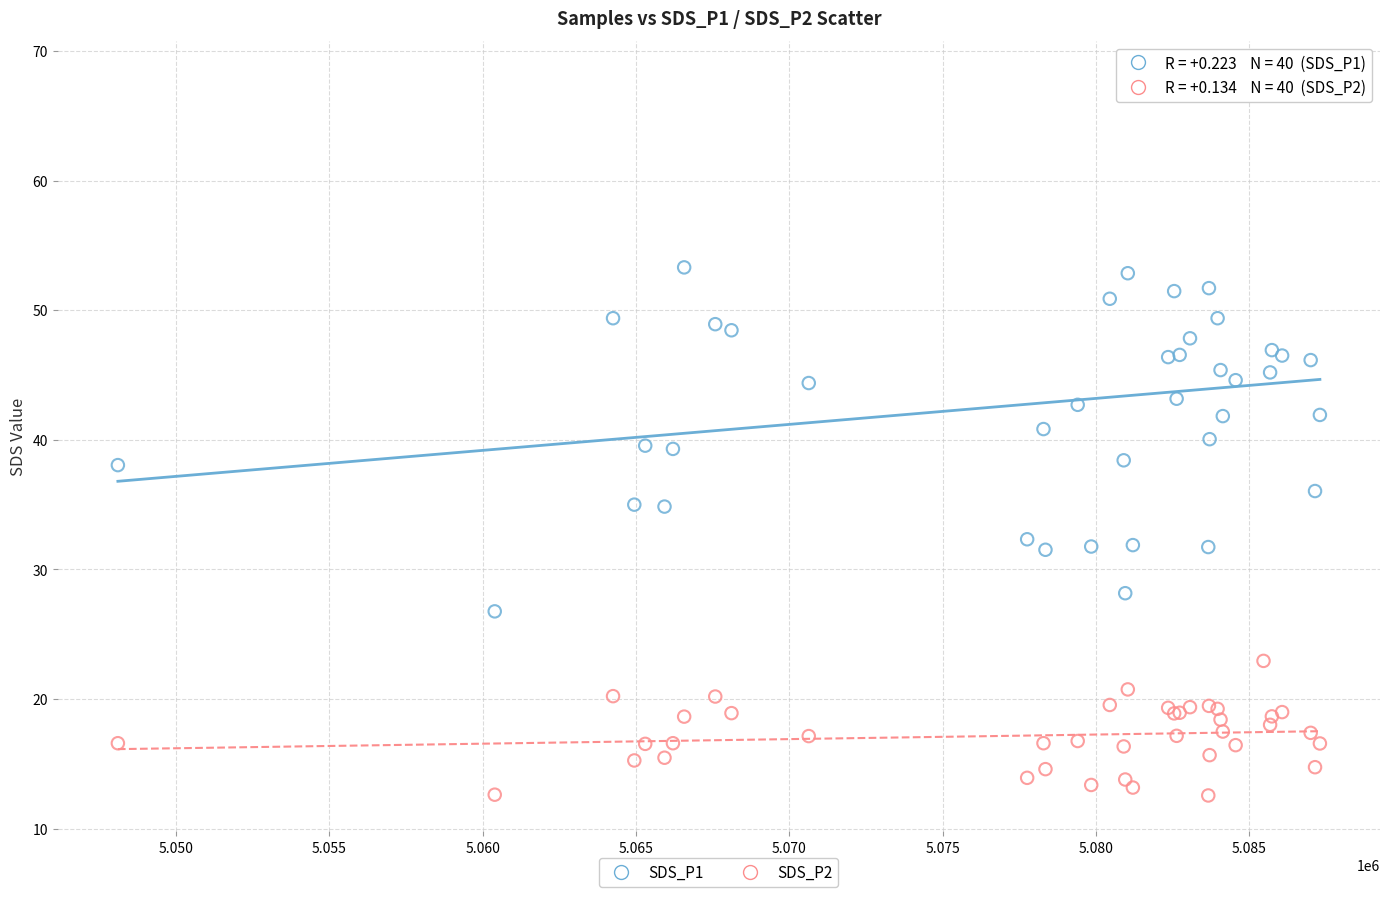

What is the X range (max minus min) for the scatter plot?

39197.0